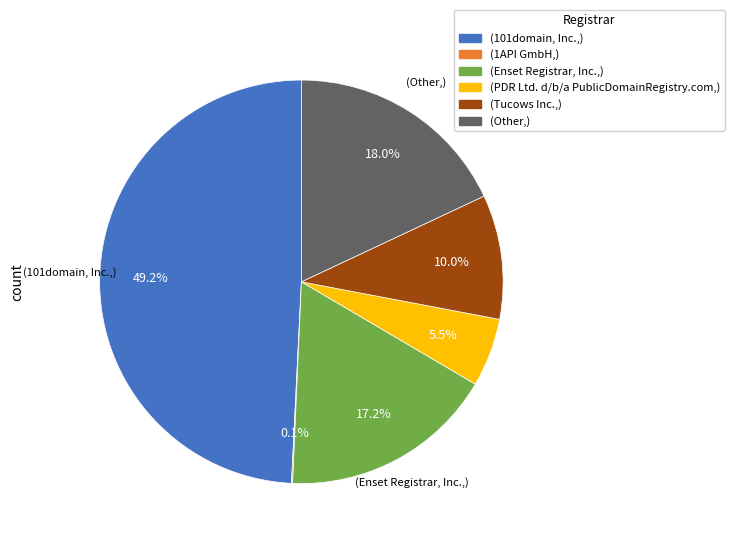

Is there a majority slice in this chart?

No